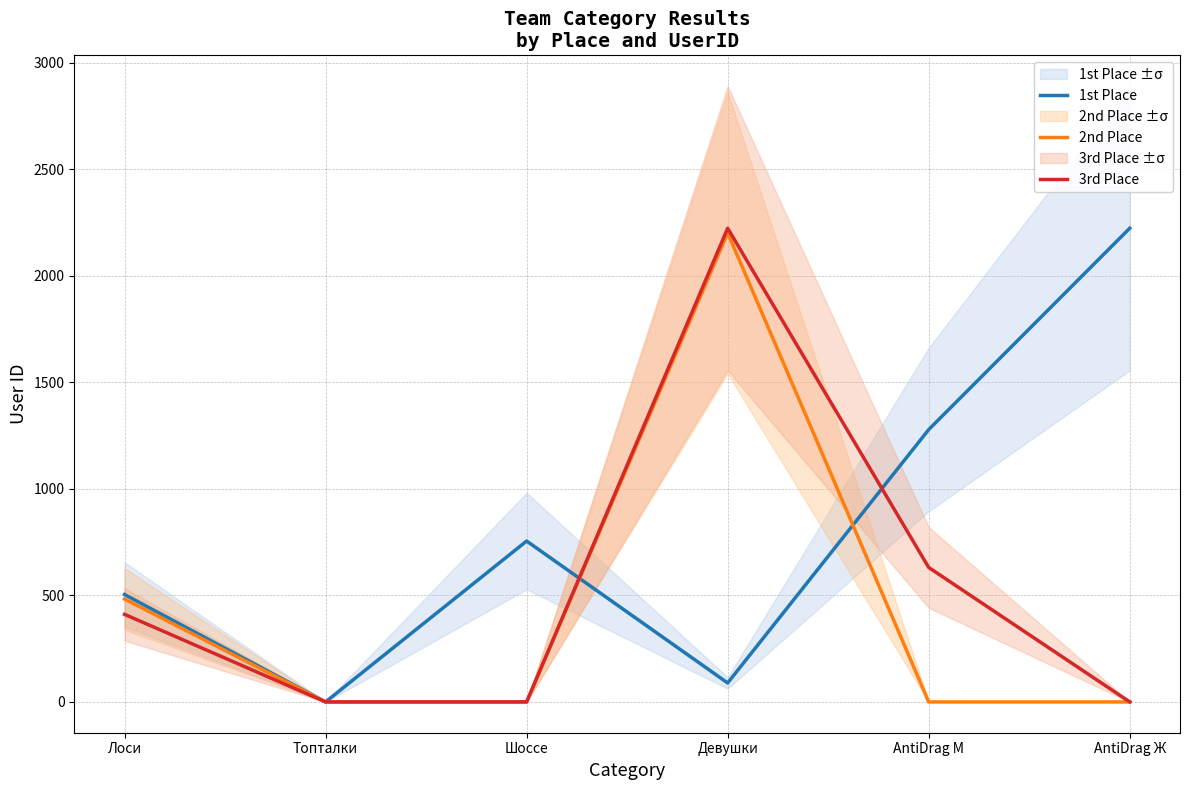

Where does the 1st Place series first go above 755?

AntiDrag M